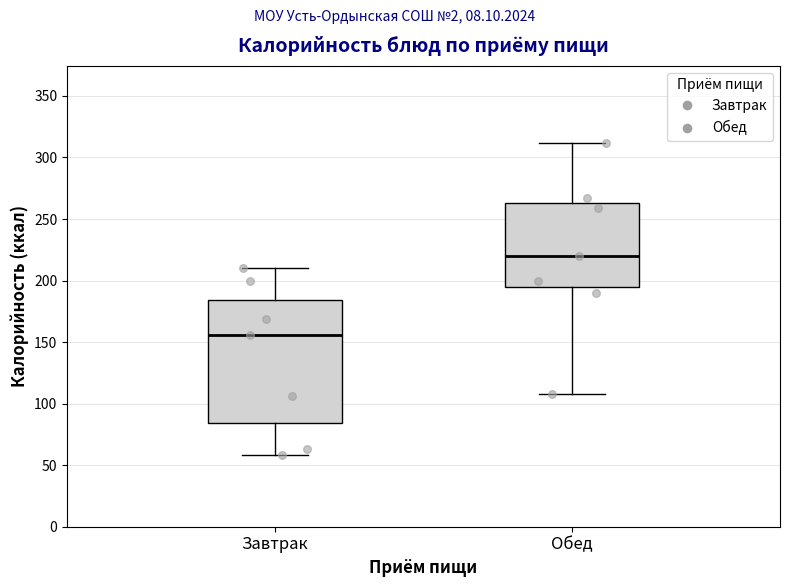

Comparing the boxes themselves (not the whiskers), which one is the tallest?

Завтрак